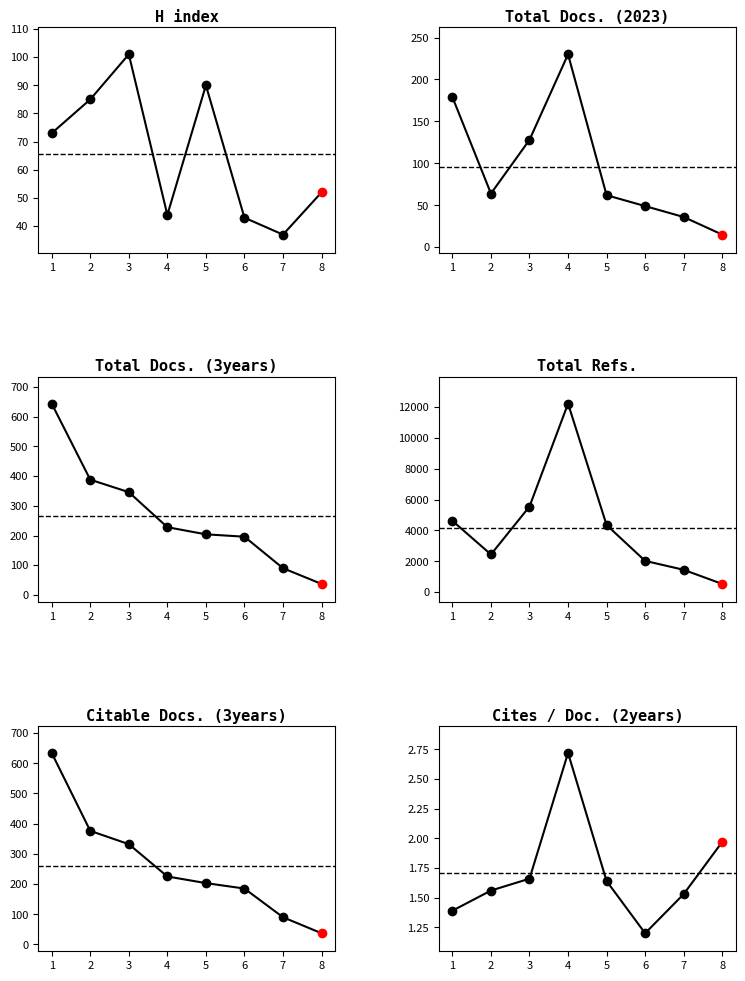

Which series changed the most between 1 and 3?

Total Refs.